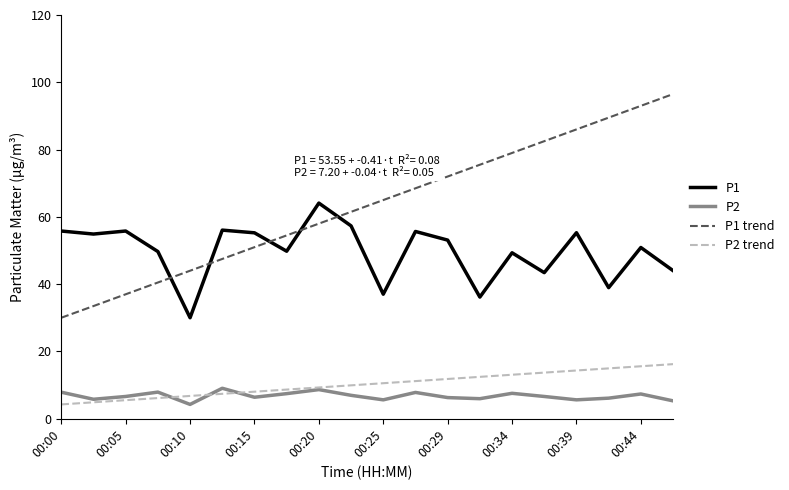

True or false: P1 trend and P2 cross at least once.

False